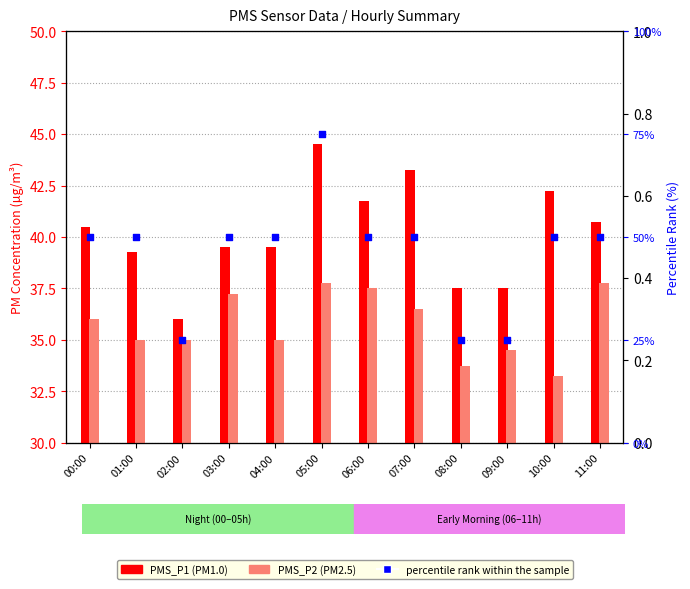

Which series reaches the minimum Y coordinate?

PMS_P2